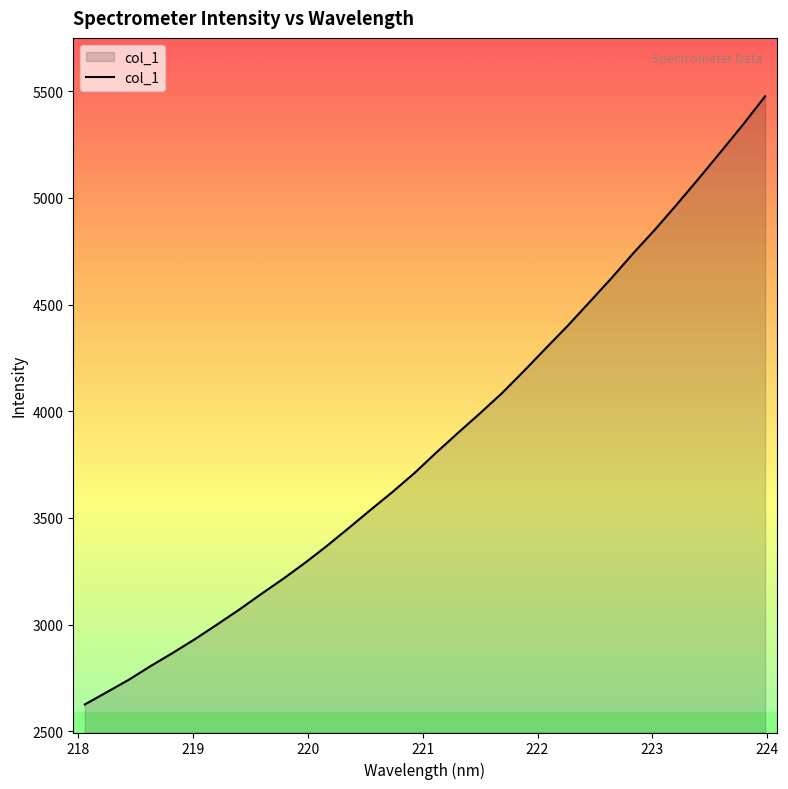

What is the average value?

3861.0